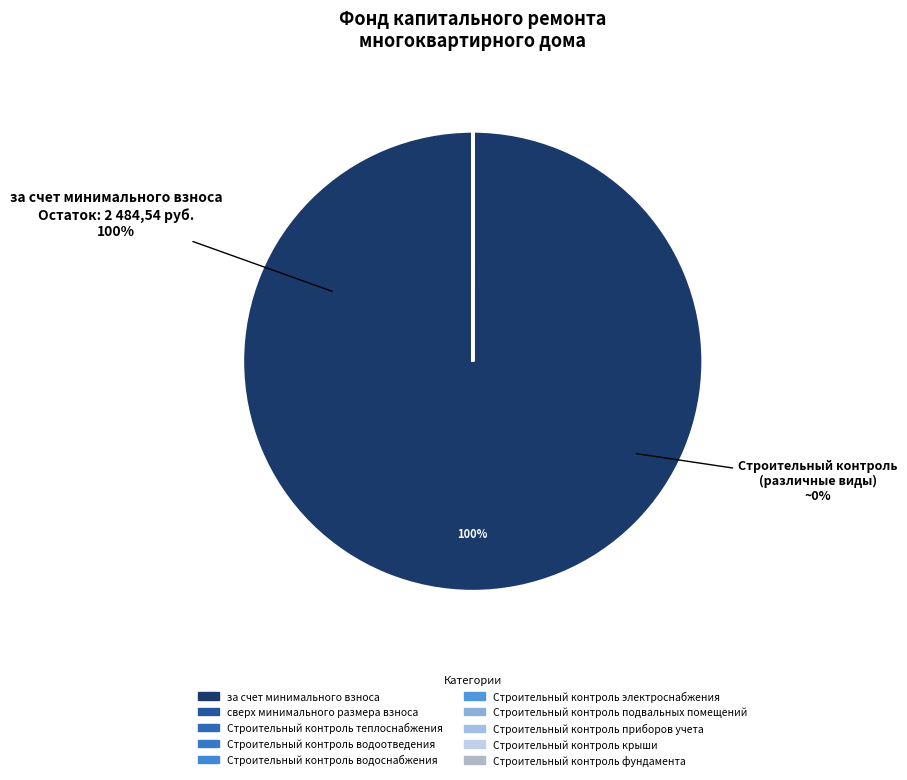

What percentage is NOT represented by Строительный контроль приборов учета?

100.0%